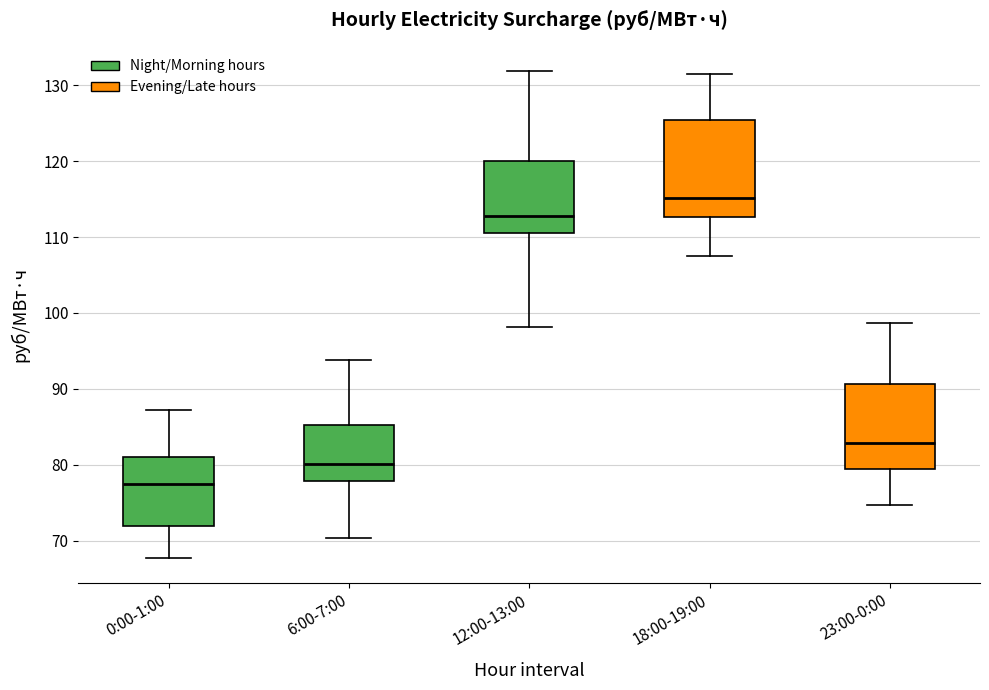

Which box's median line is the lowest?

0:00-1:00